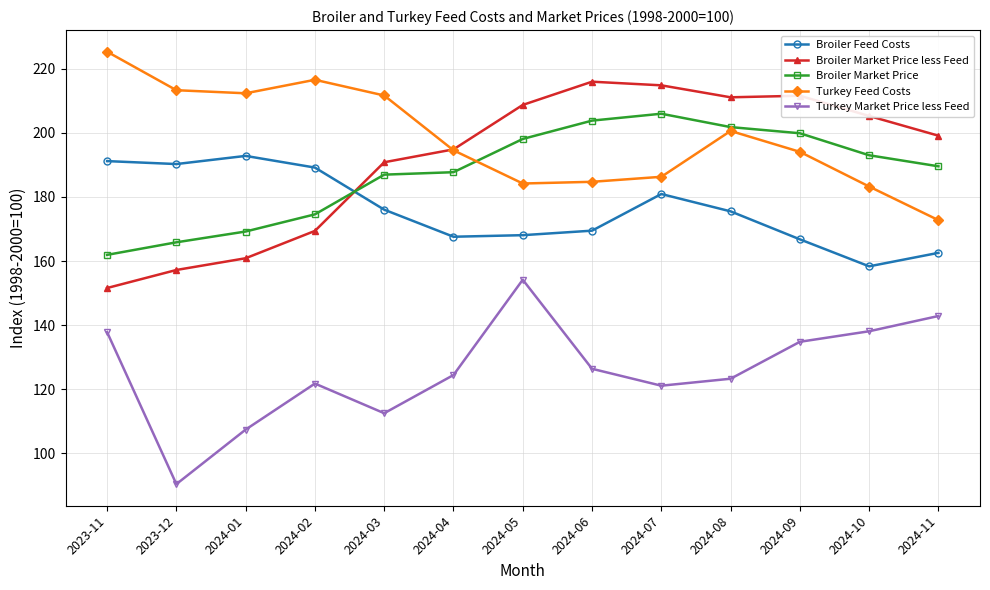

True or false: Broiler Market Price less Feed has a value of 151.6 at 2023-11.

True